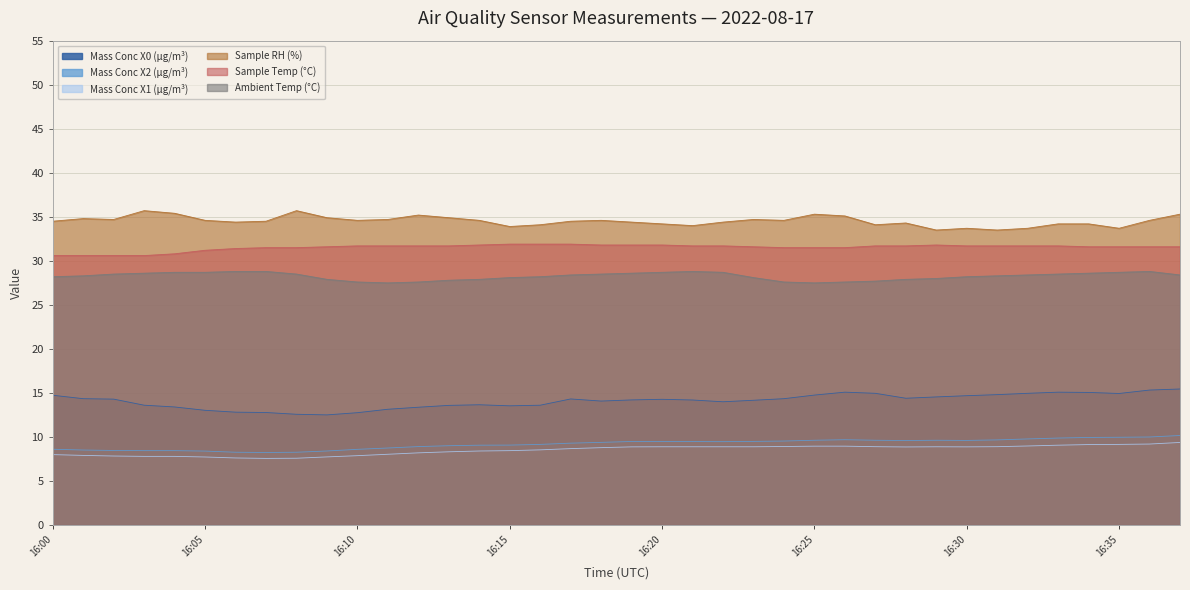

At which label does Mass Conc X1 (μg/m³) reach its minimum?

16:07